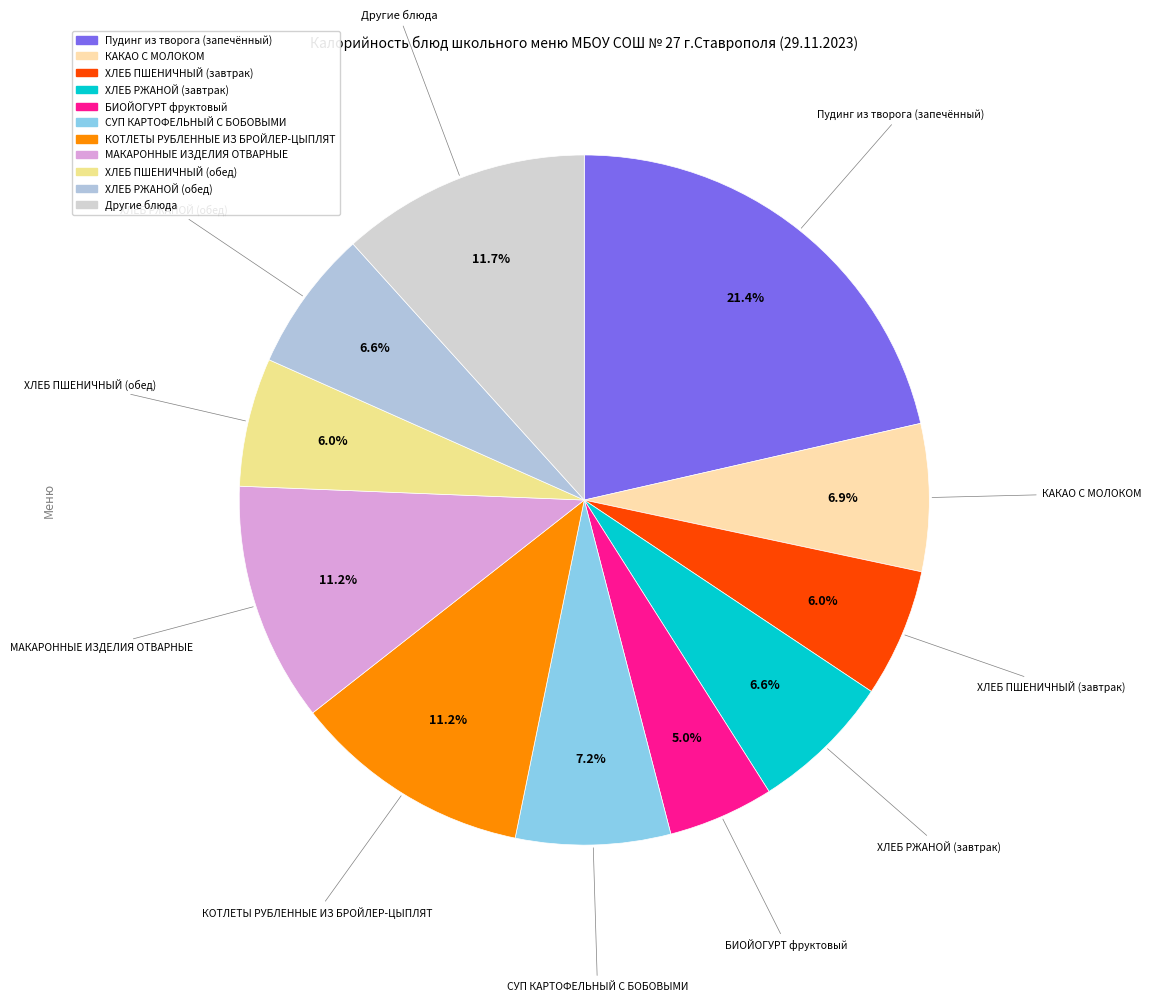

How many segments does this pie chart have?

11